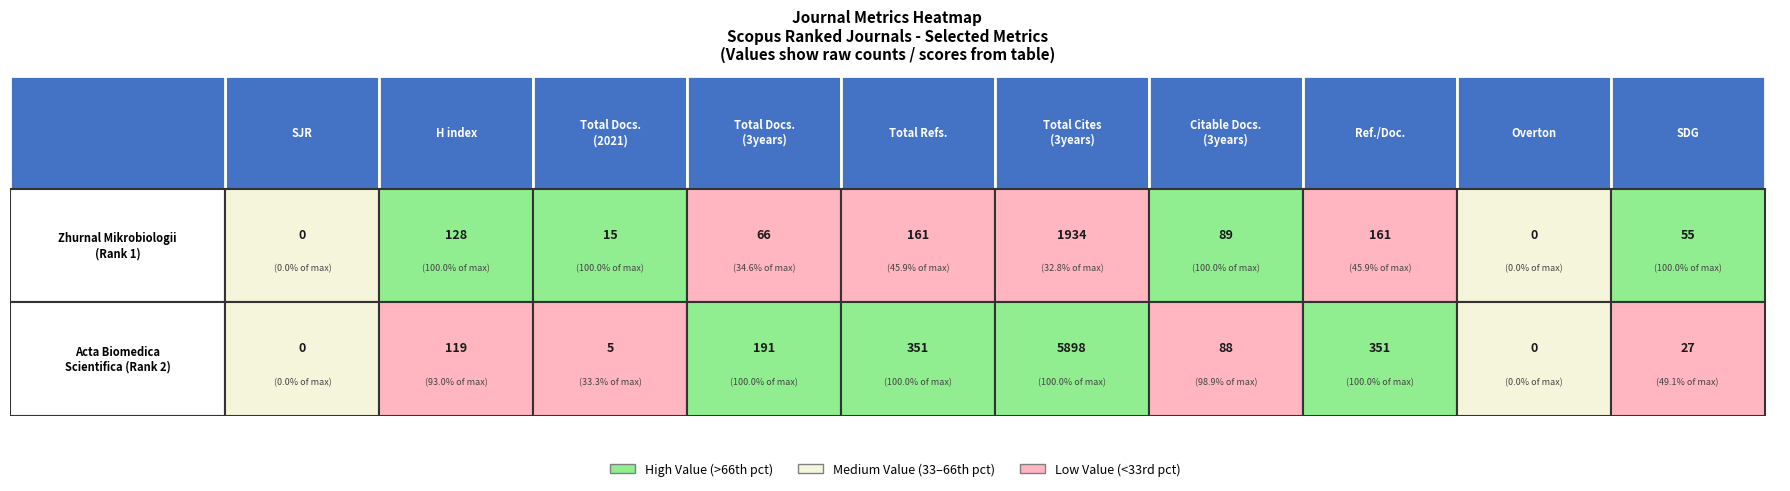

List the labels in order of Acta Biomedica Scientifica value, largest first.

5, 4, 7, 3, 1, 6, 9, 2, 0, 8